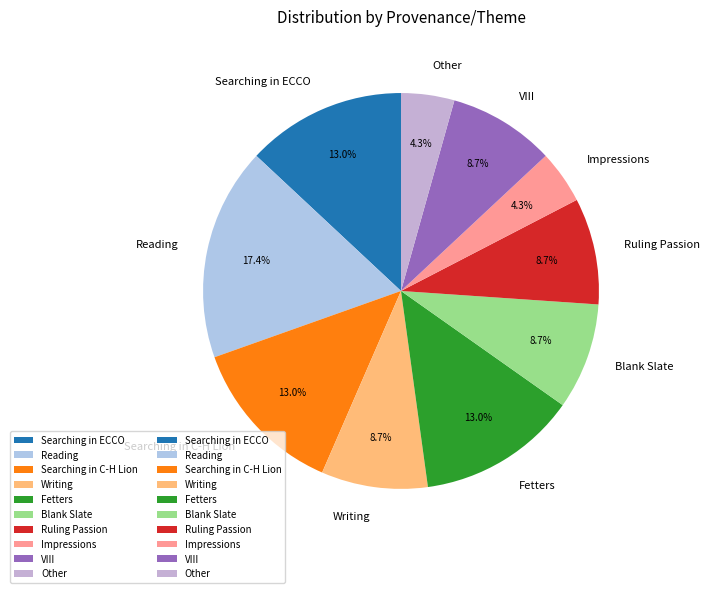

Approximately how many times larger is the value at VIII compared to Other?

2.0